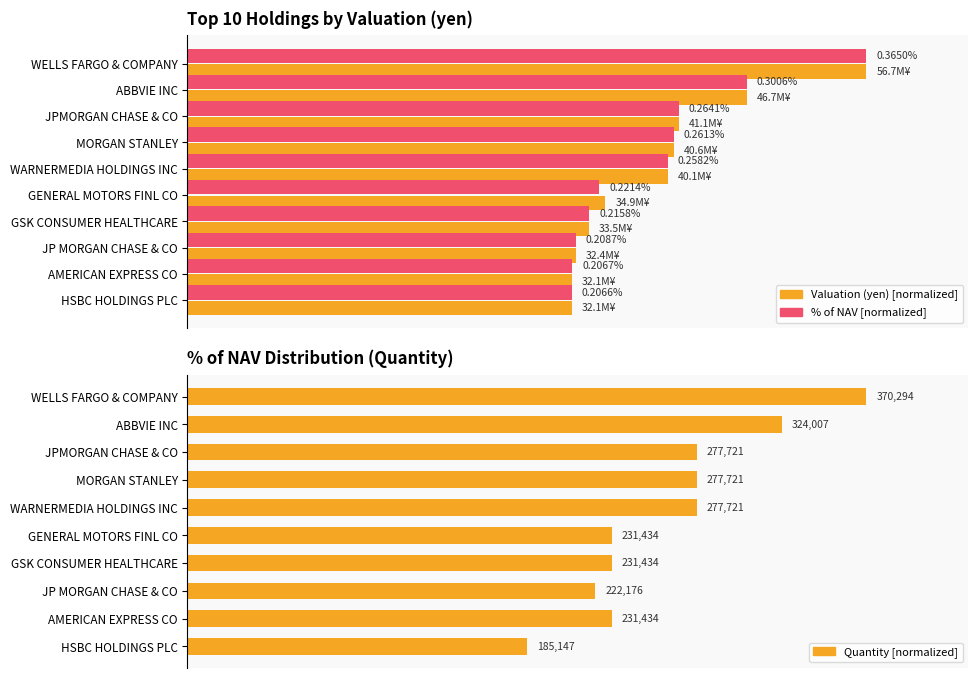

Reading left to right, transcribe all the data shown in this chart.

Valuation (yen): 100.0	82.3	72.4	71.6	70.7	61.5	59.1	57.2	56.6	56.6
% of NAV (normalized): 100.0	82.4	72.4	71.6	70.7	60.7	59.1	57.2	56.6	56.6
Quantity: 100.0	87.5	75.0	75.0	75.0	62.5	62.5	60.0	62.5	50.0